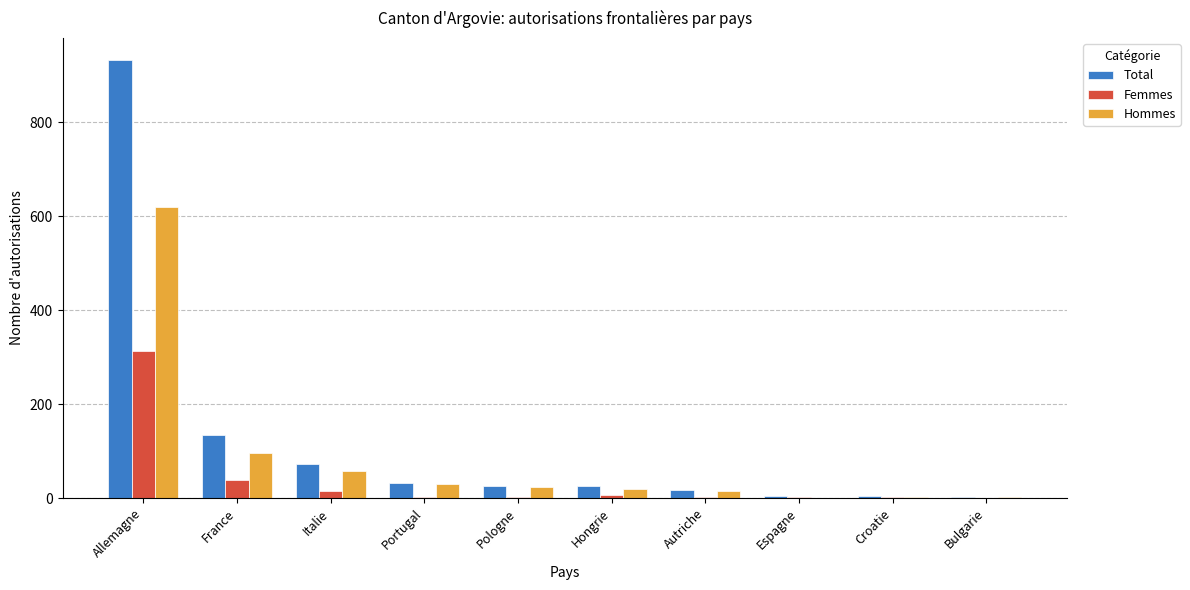

What is the total value across all series at Allemagne?

1866